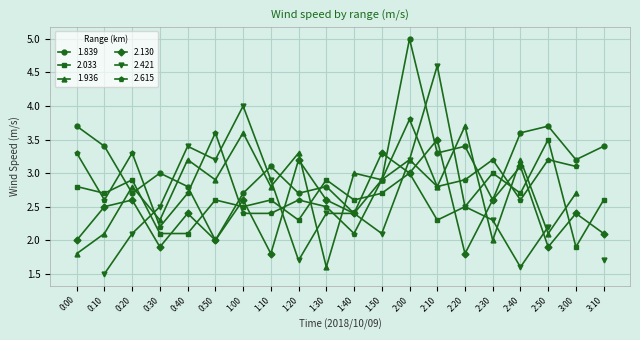

Read the 1.839 value at 1:00.

2.7